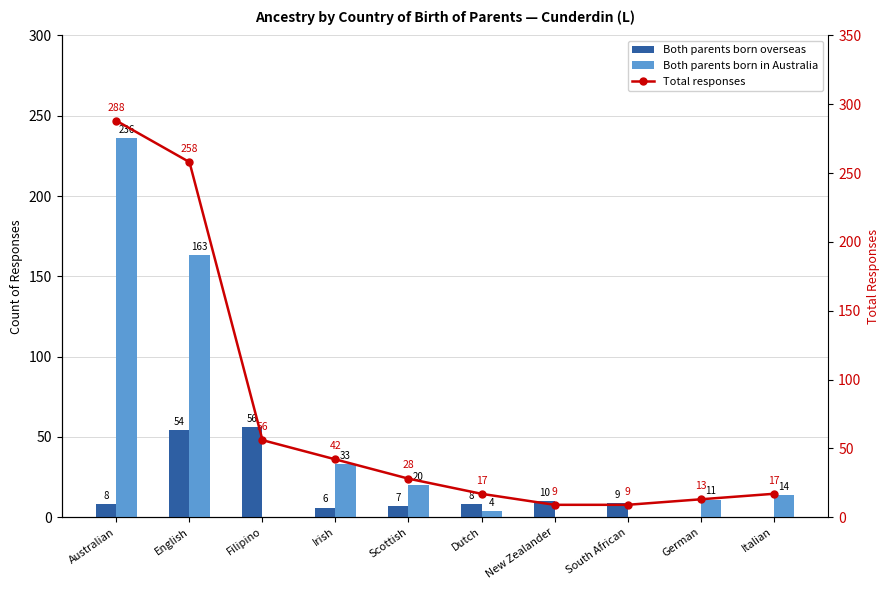

True or false: Both parents born in Australia has a value of 21 at Italian.

False